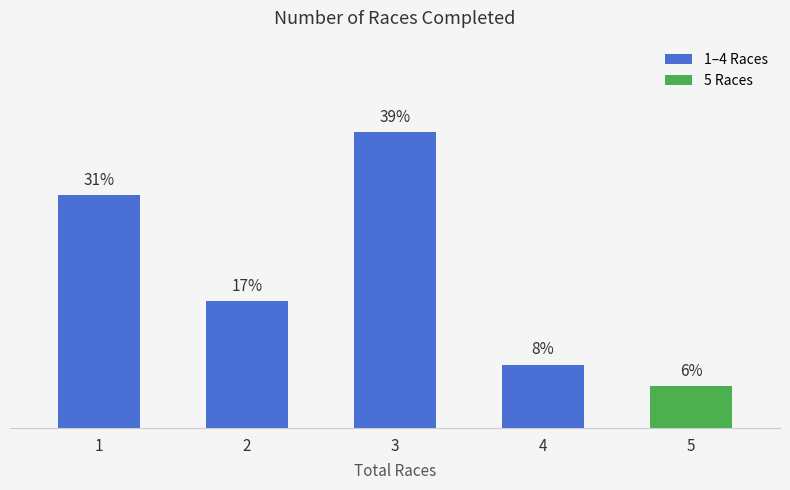

How many data points does each series have?

5